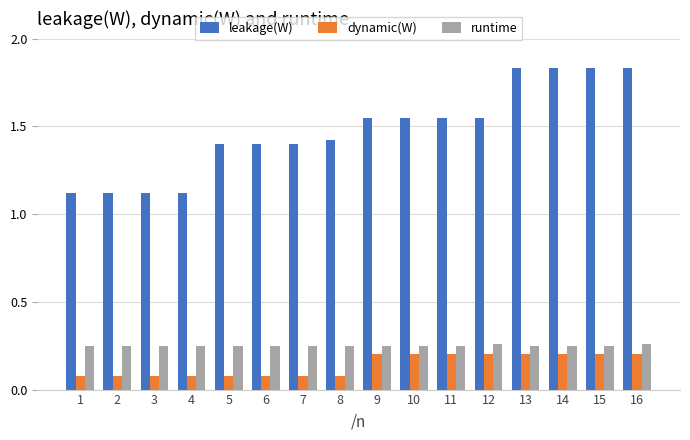

True or false: dynamic(W) has a value of 0.0 at 7.

False